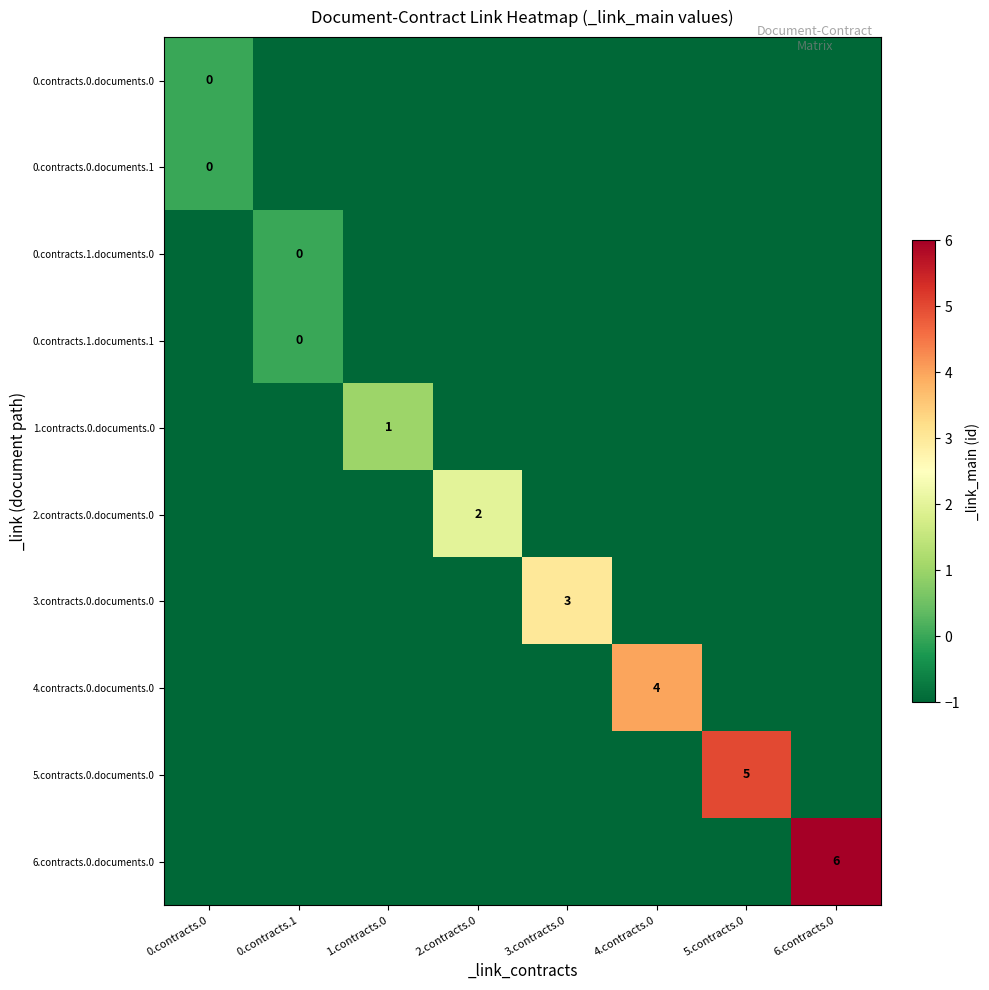

Which category has the highest value in the 0.contracts.0.documents.1 series?

0.contracts.0